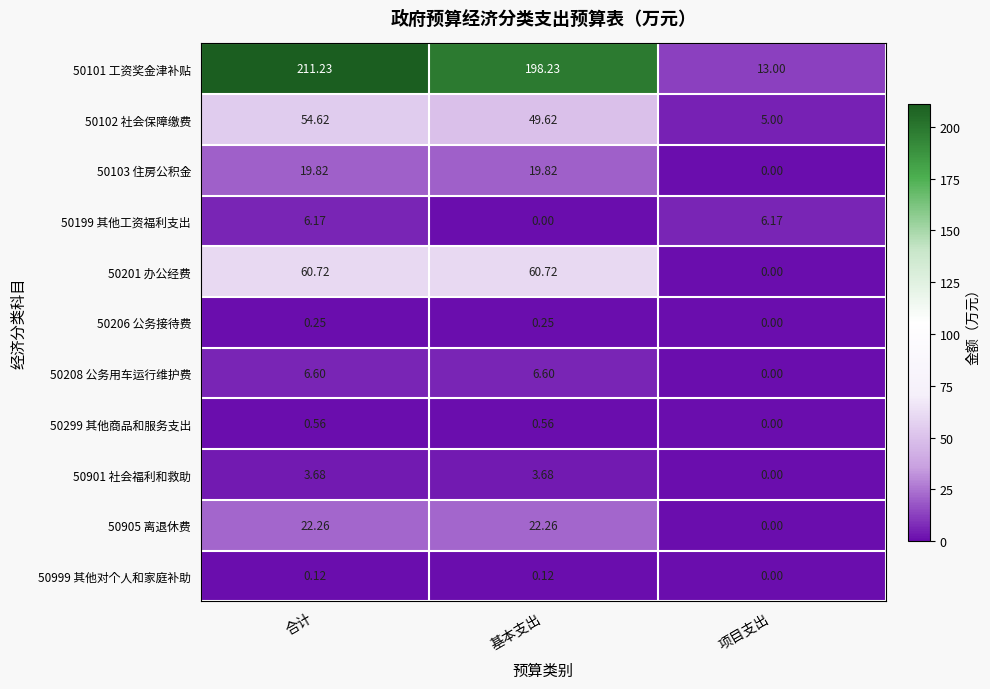

At which category is the sum across all series the highest?

合计